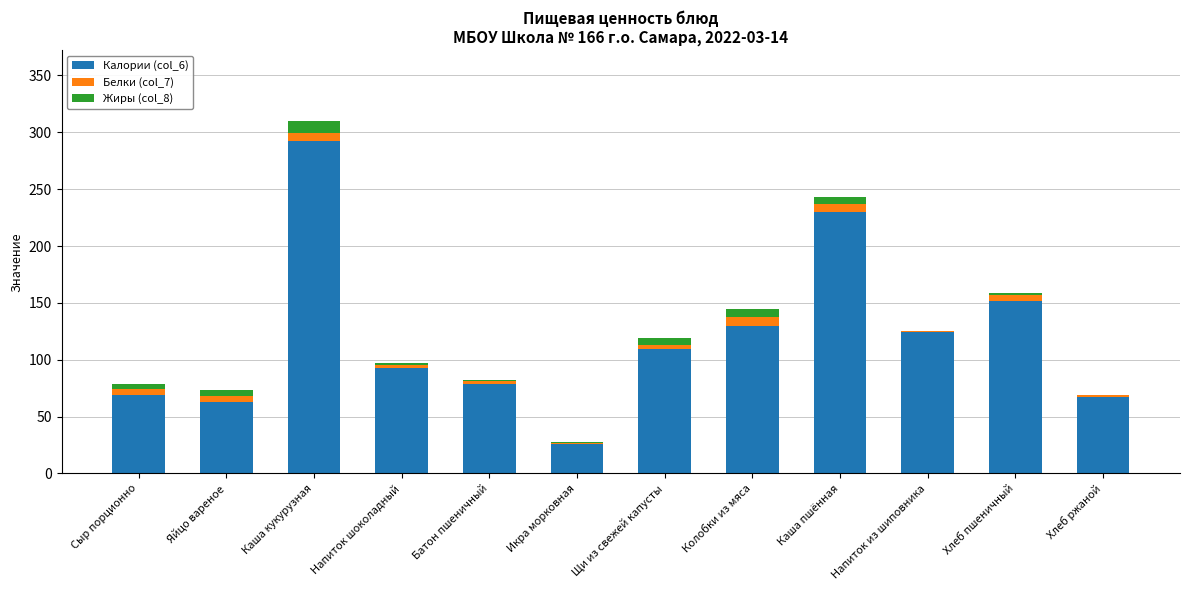

Which category has the highest value in the Калории (col_6) series?

Каша кукурузная